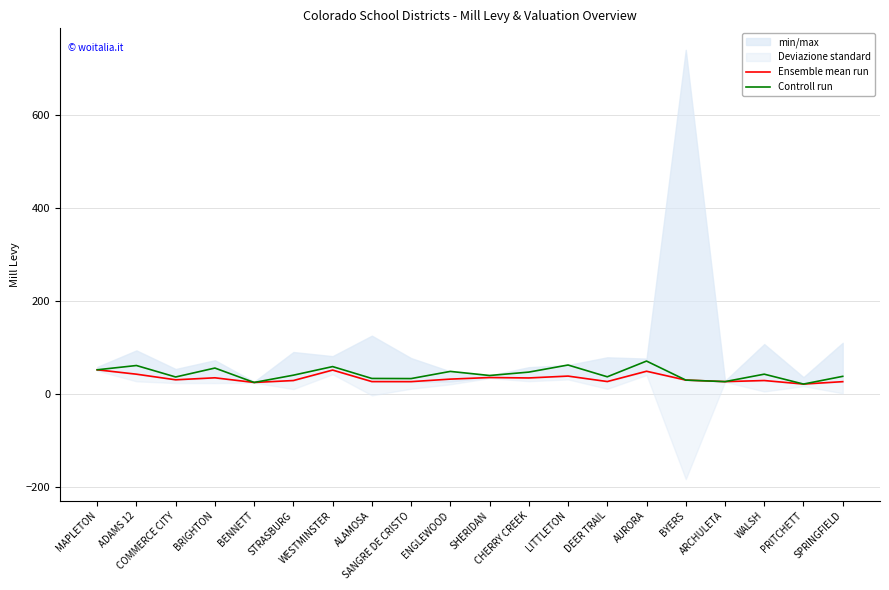

Reading left to right, list all the values displayed in this chart.

Ensemble mean run: 52.6	43.1	31.0	35.3	25.3	29.4	52.0	27.2	27.0	32.5	35.9	35.0	39.0	27.2	49.4	30.4	27.1	29.4	21.8	27.0
Controll run: 52.6	61.8	37.1	56.3	25.3	40.9	59.4	33.9	33.6	49.1	40.3	47.6	62.8	37.5	71.3	30.4	27.1	43.1	21.8	38.4